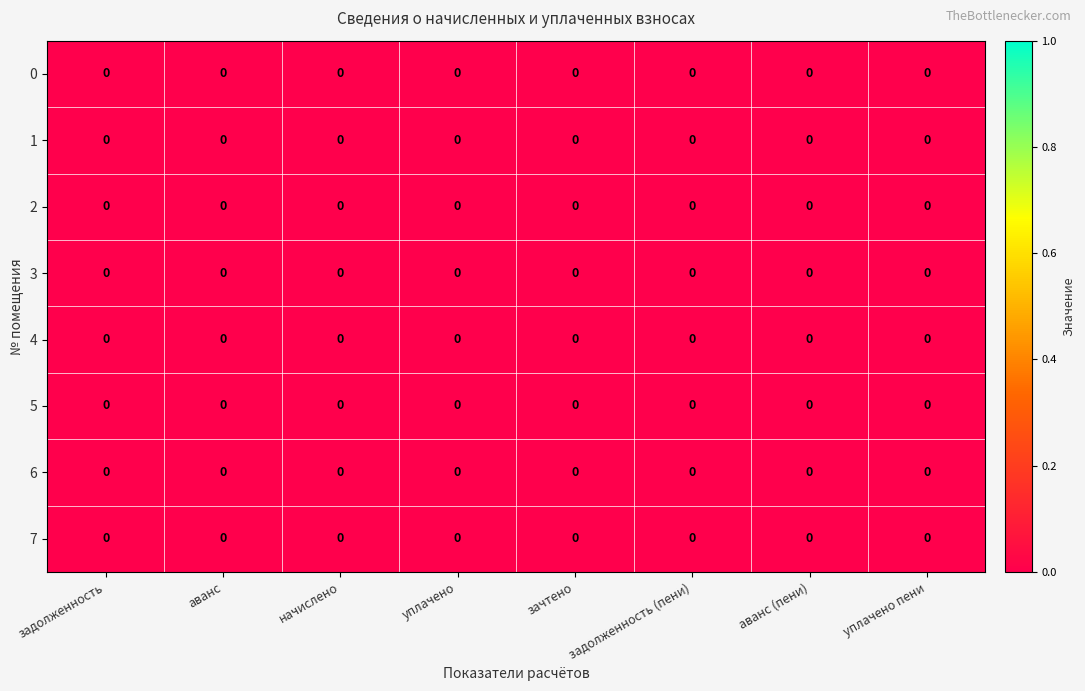

Rank the series by their maximum value, from highest to lowest.

row_4, row_7, row_2, row_1, row_6, row_3, row_0, row_5